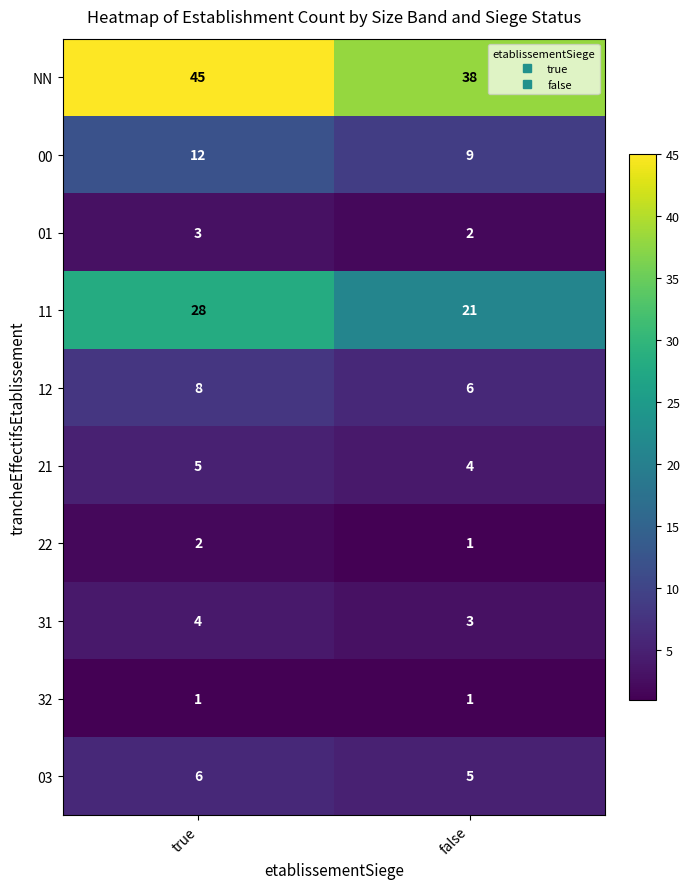

Which label corresponds to the largest value in the chart?

true